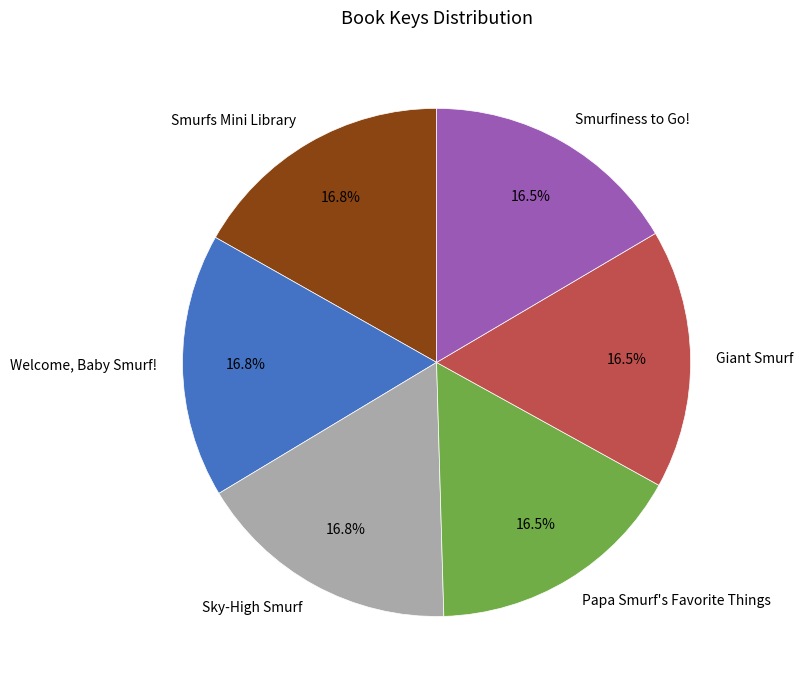

Count the number of slices in the pie.

6